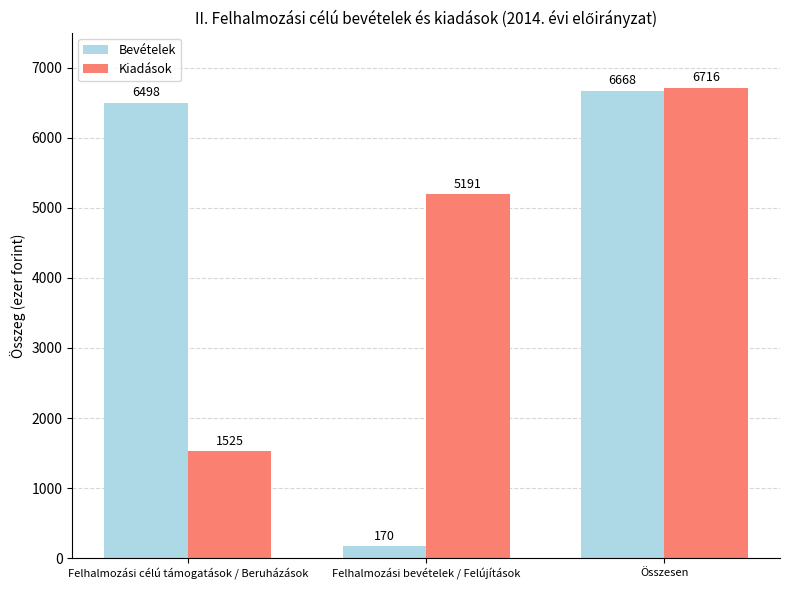

Is the value of Kiadások at Felhalmozási bevételek / Felújítások greater than the value of Bevételek at Felhalmozási célú támogatások / Beruházások?

No